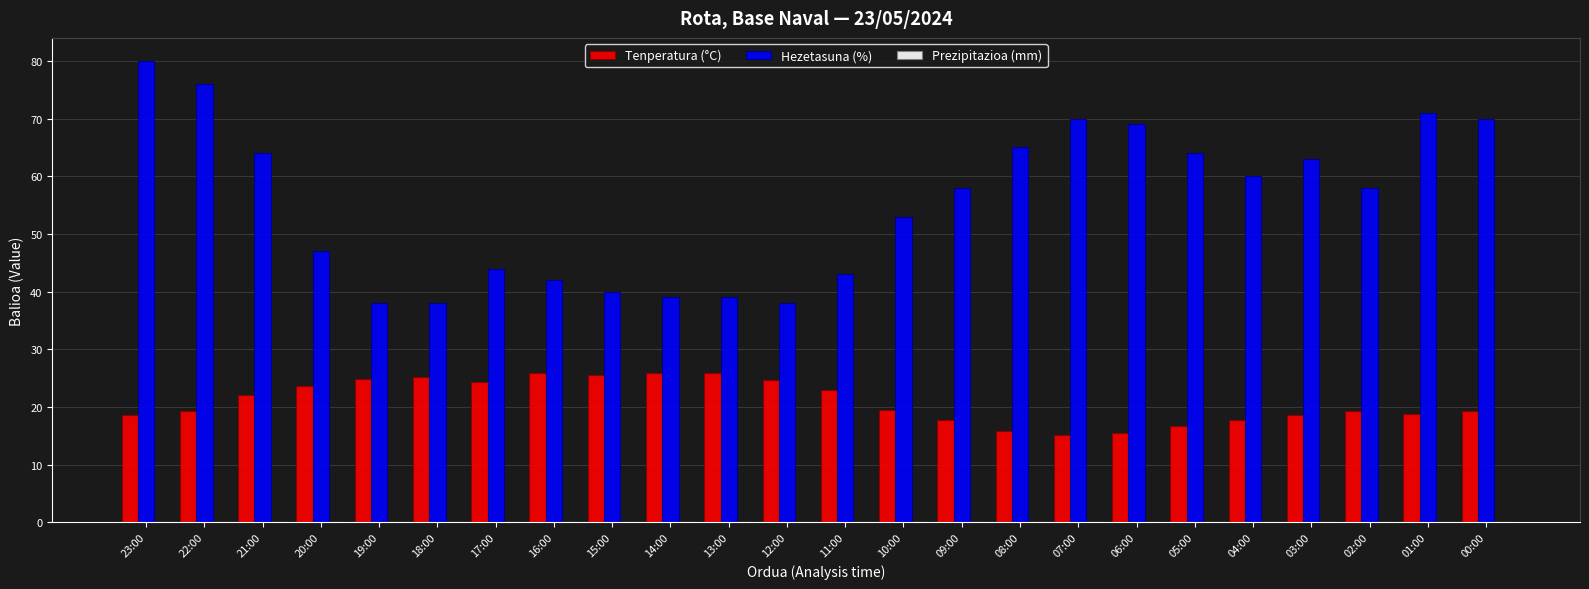

What position from the right is 15:00?

16